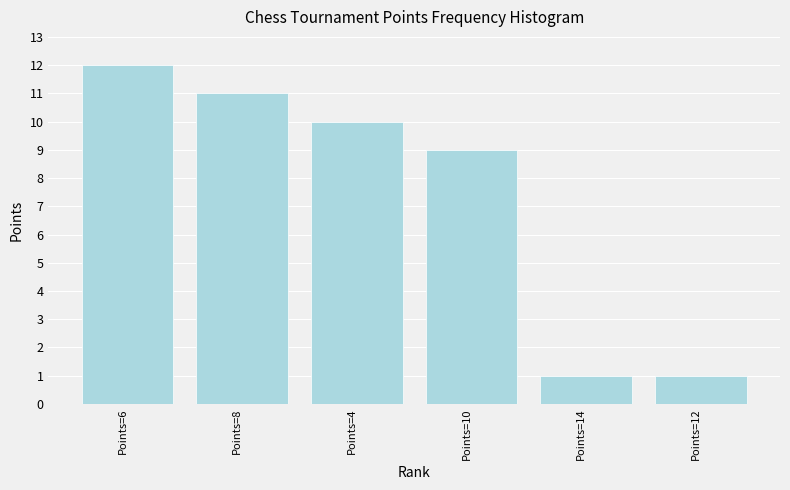

Reading left to right, list all the values displayed in this chart.

Points=6=12	Points=8=11	Points=4=10	Points=10=9	Points=14=1	Points=12=1